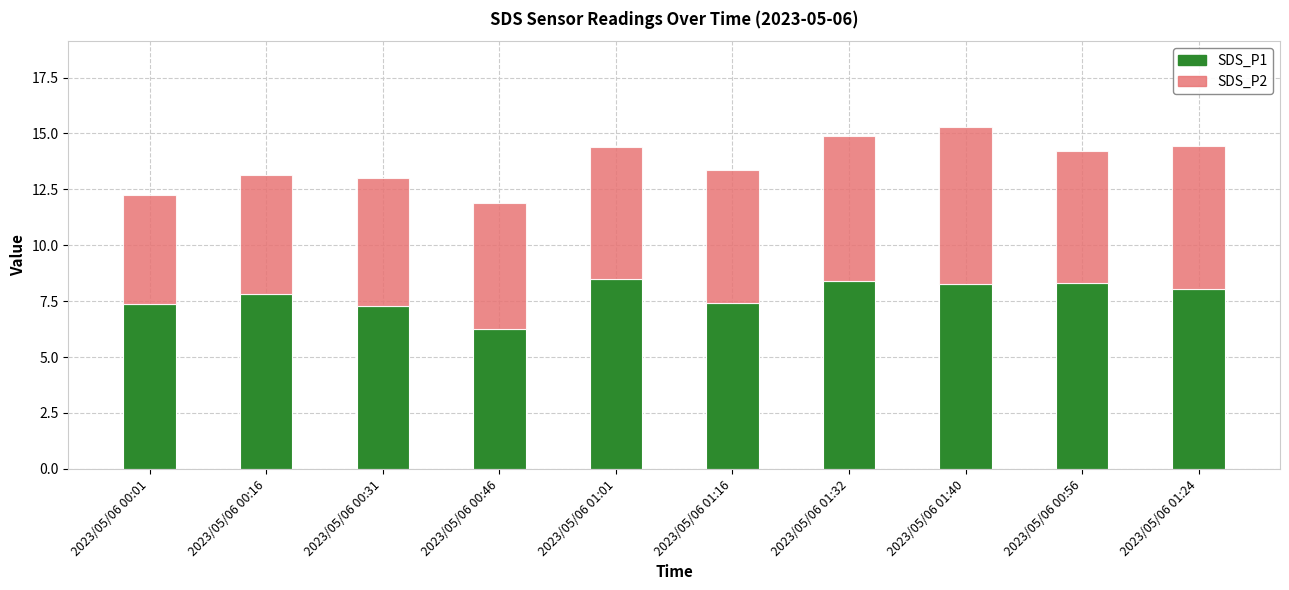

What is the highest value of the SDS_P1 series?

8.5